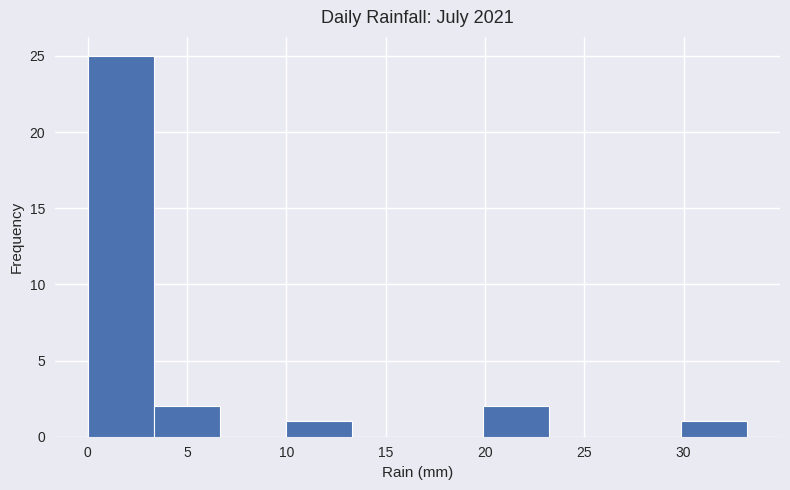

Which range on the x-axis has the tallest bar?

0.0 to 3.5